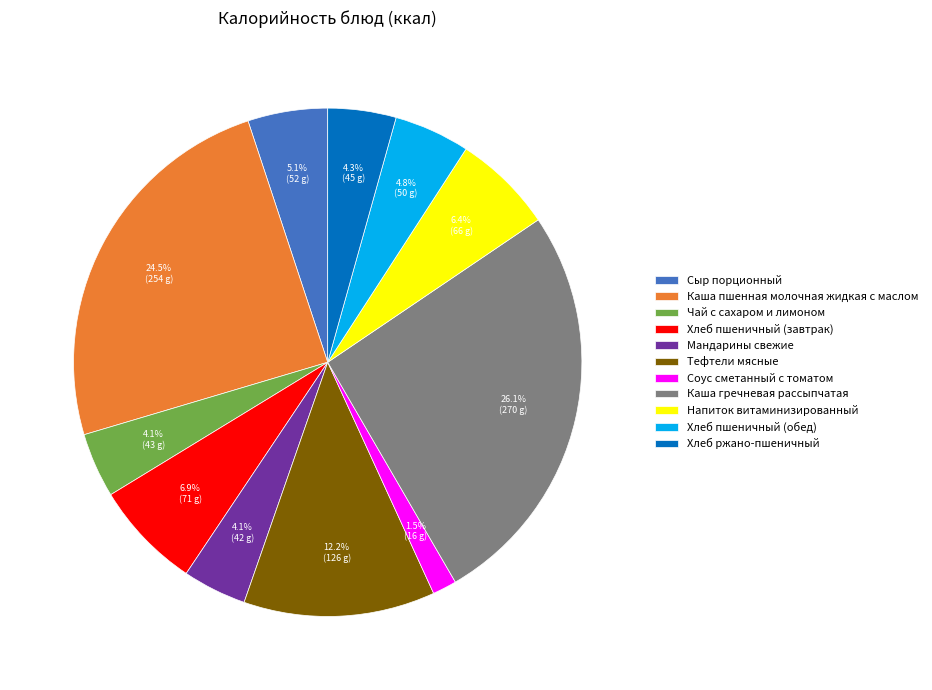

How many slices are in this pie chart?

11